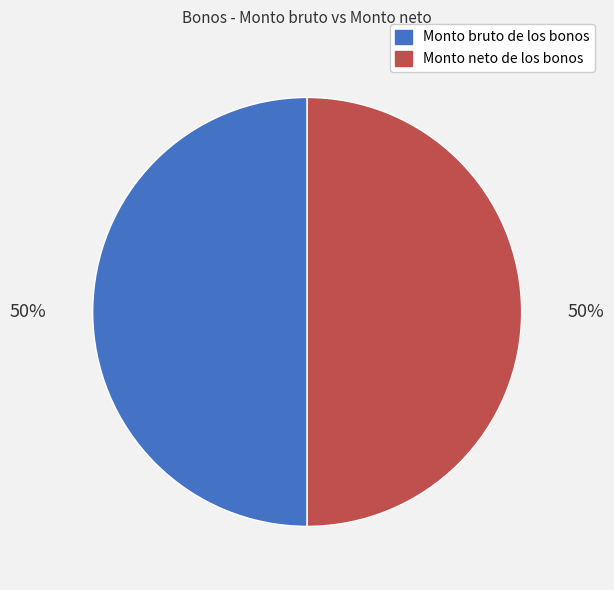

What percentage is the Monto neto de los bonos slice, to the nearest percent?

50%